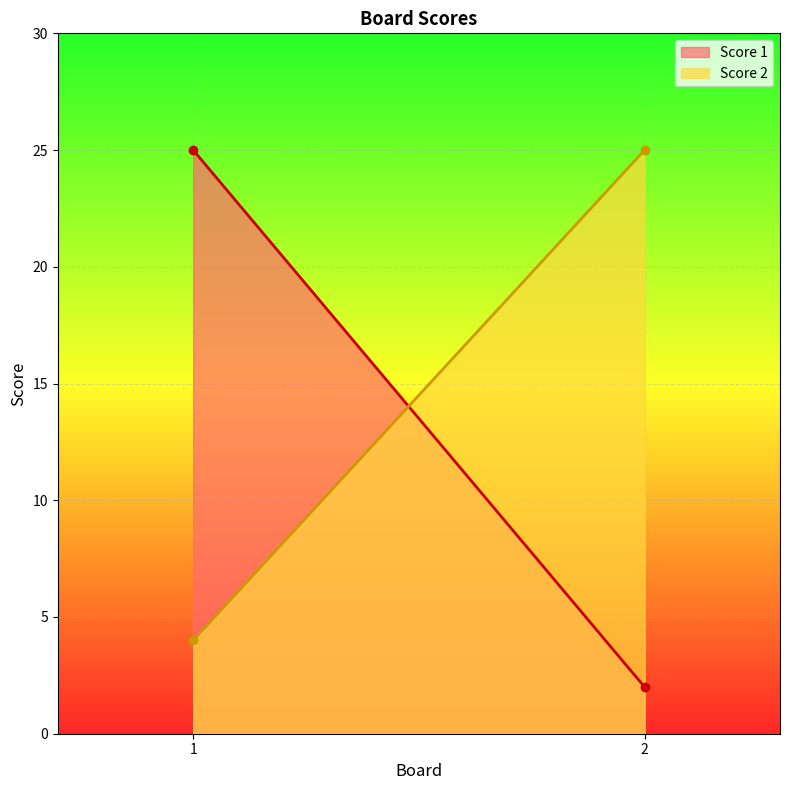

What value does the Score 2 series have at 1?

4